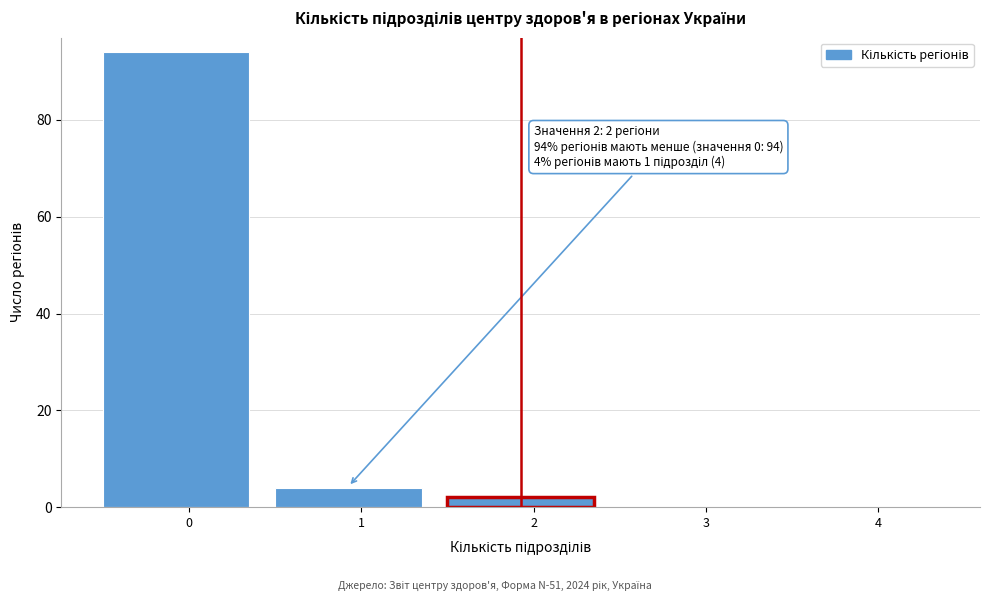

Reading left to right, transcribe all the data shown in this chart.

0=94	1=4	2=2	3=0	4=0